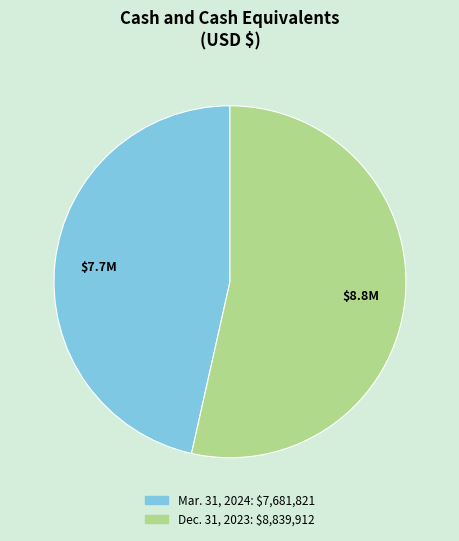

Which has a higher value, Dec. 31, 2023 or Mar. 31, 2024?

Dec. 31, 2023